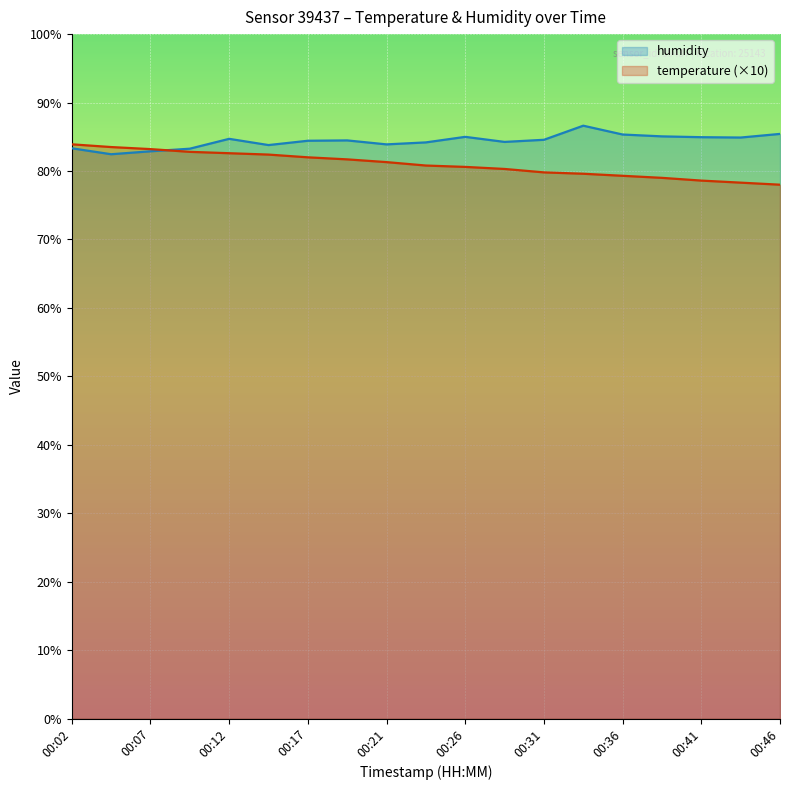

Does the chart display data point markers on the line(s)?

No